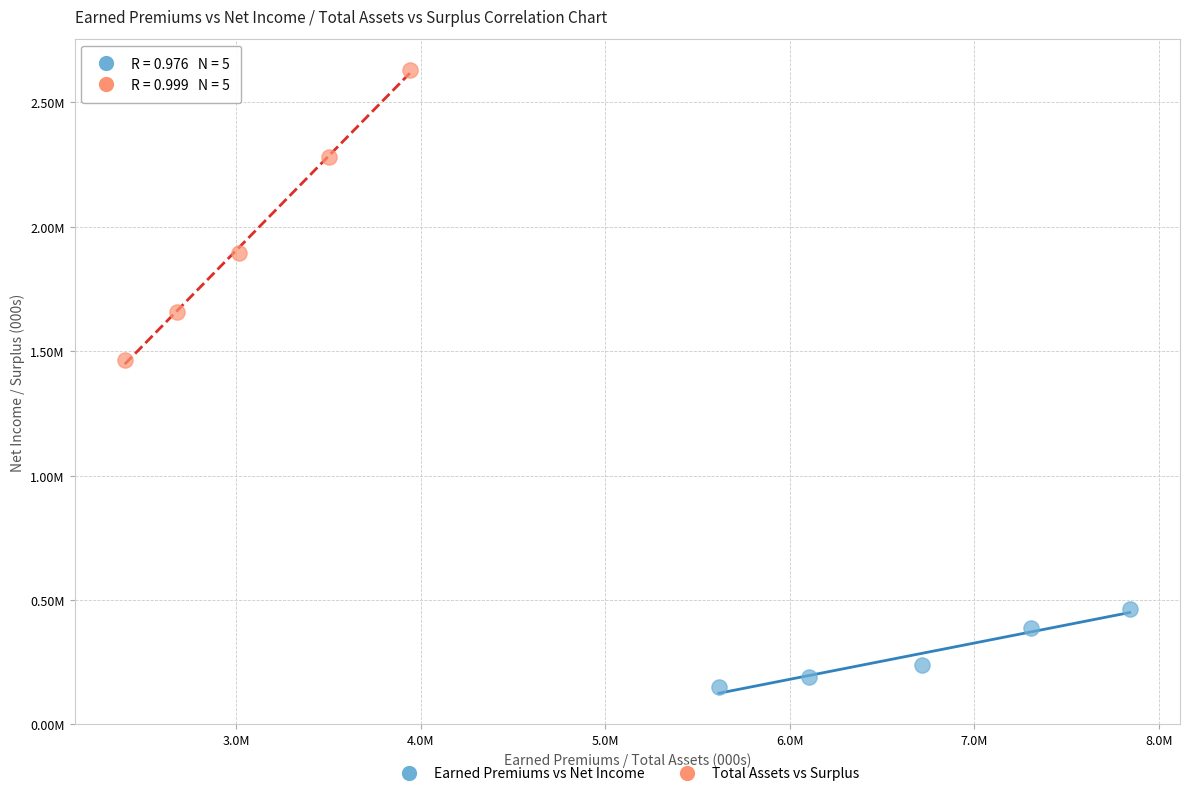

Which series has the widest spread of Y values?

Total Assets vs Surplus